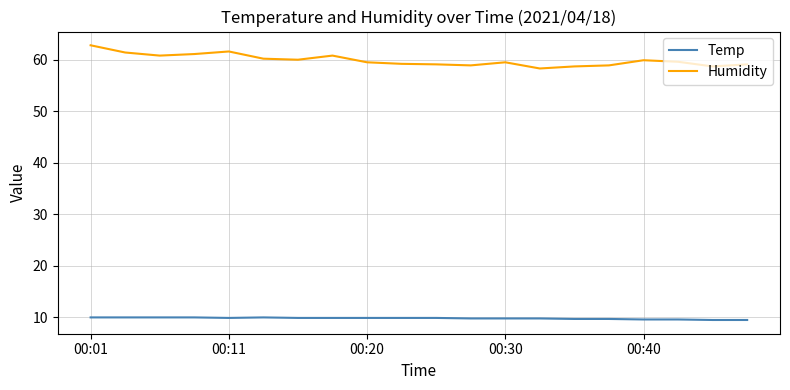

Which series has the largest total across all categories?

Humidity